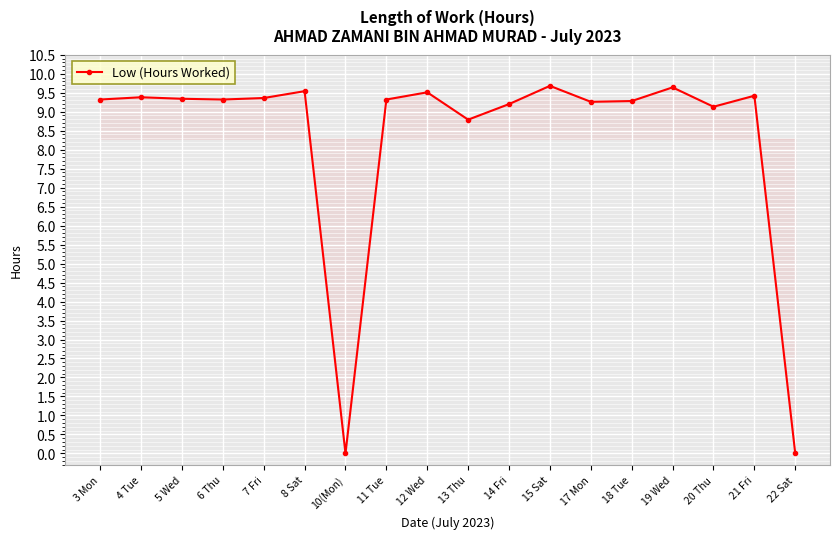

What is the change in value from 10(Mon) to 11 Tue?

+9.3